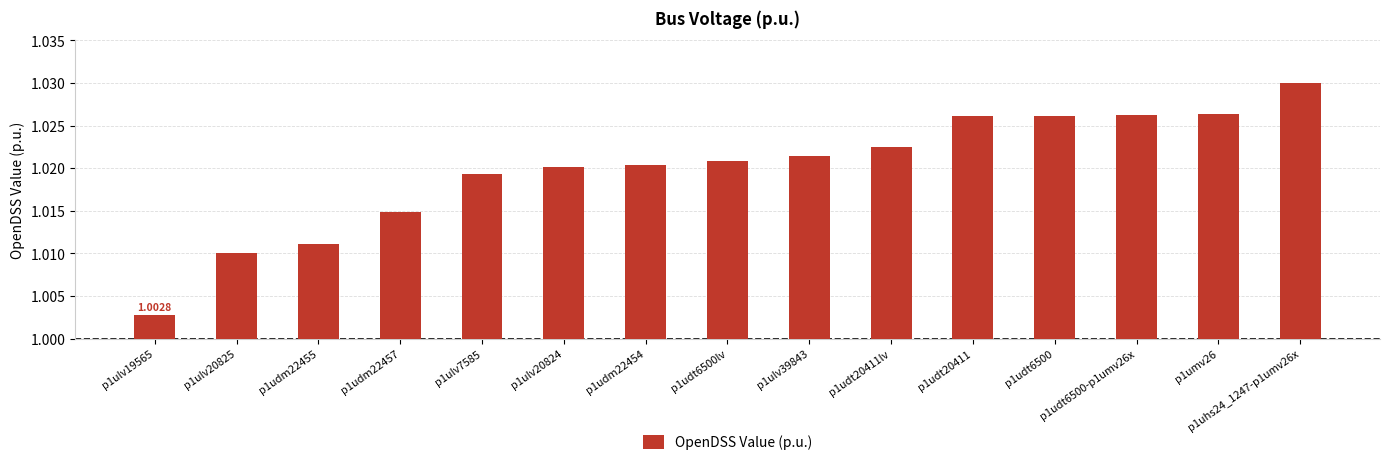

The value at p1udm22457 is 0.5. True or false?

False